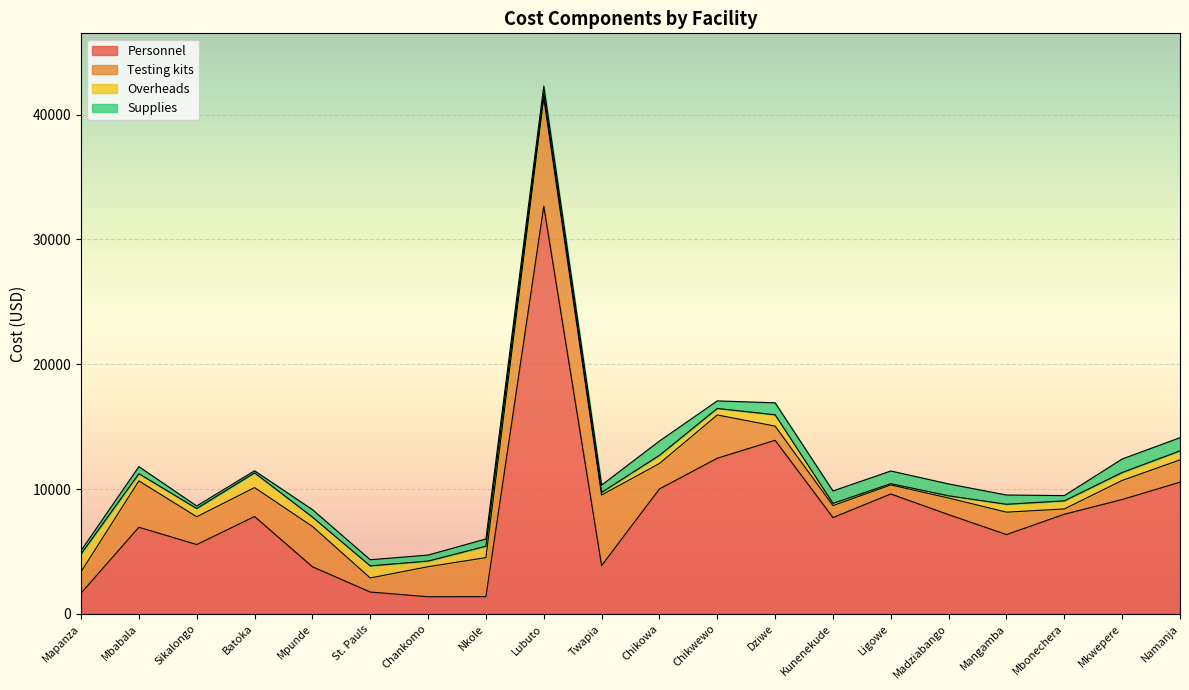

True or false: Overheads and Personnel cross at least once.

False